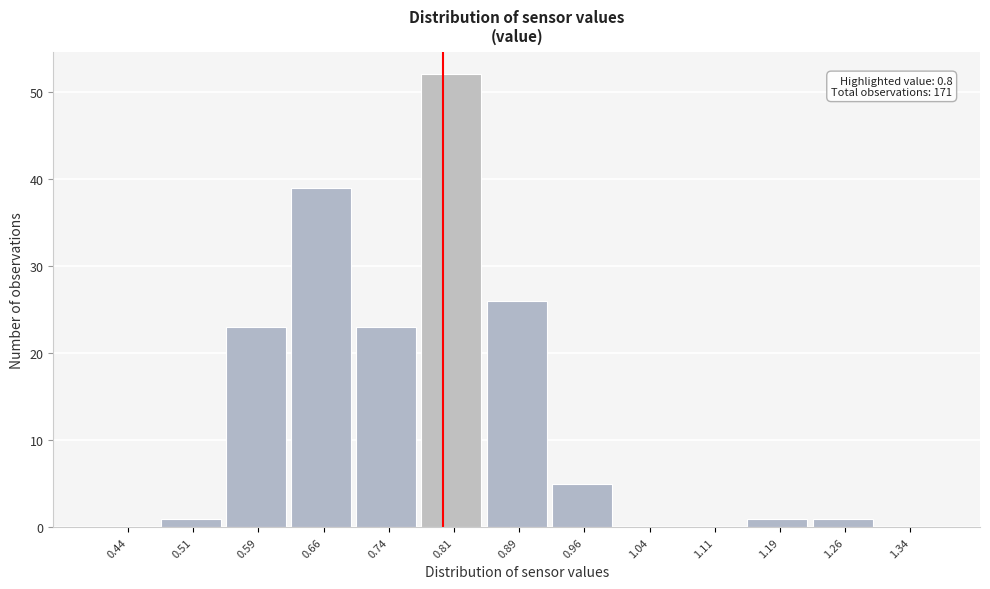

Over which range of the x-axis is the bar tallest?

0.775 to 0.850